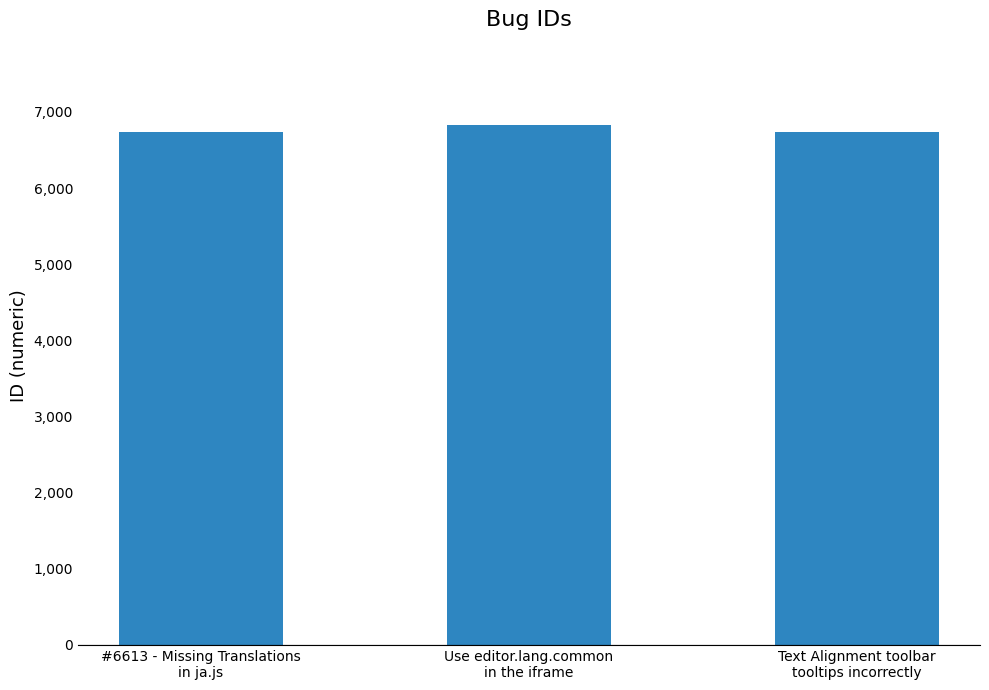

Is it true that the value at Use editor.lang.common
in the iframe is 6830?

True